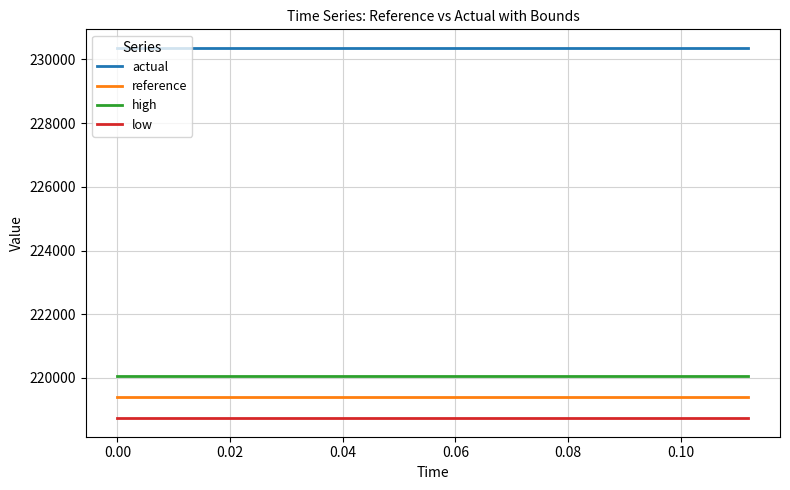

Reading left to right, extract all data points from this chart.

actual: 230362.8	230362.8	230362.8	230362.8	230362.8	230362.8	230362.8	230362.8	230362.8	230362.8	230362.8	230362.8	230362.8	230362.8	230362.8
reference: 219393.1	219393.1	219393.1	219393.1	219393.1	219393.1	219393.1	219393.1	219393.1	219393.1	219393.1	219393.1	219393.1	219393.1	219393.1
high: 220051.3	220051.3	220051.3	220051.3	220051.3	220051.3	220051.3	220051.3	220051.3	220051.3	220051.3	220051.3	220051.3	220051.3	220051.3
low: 218734.9	218734.9	218734.9	218734.9	218734.9	218734.9	218734.9	218734.9	218734.9	218734.9	218734.9	218734.9	218734.9	218734.9	218734.9